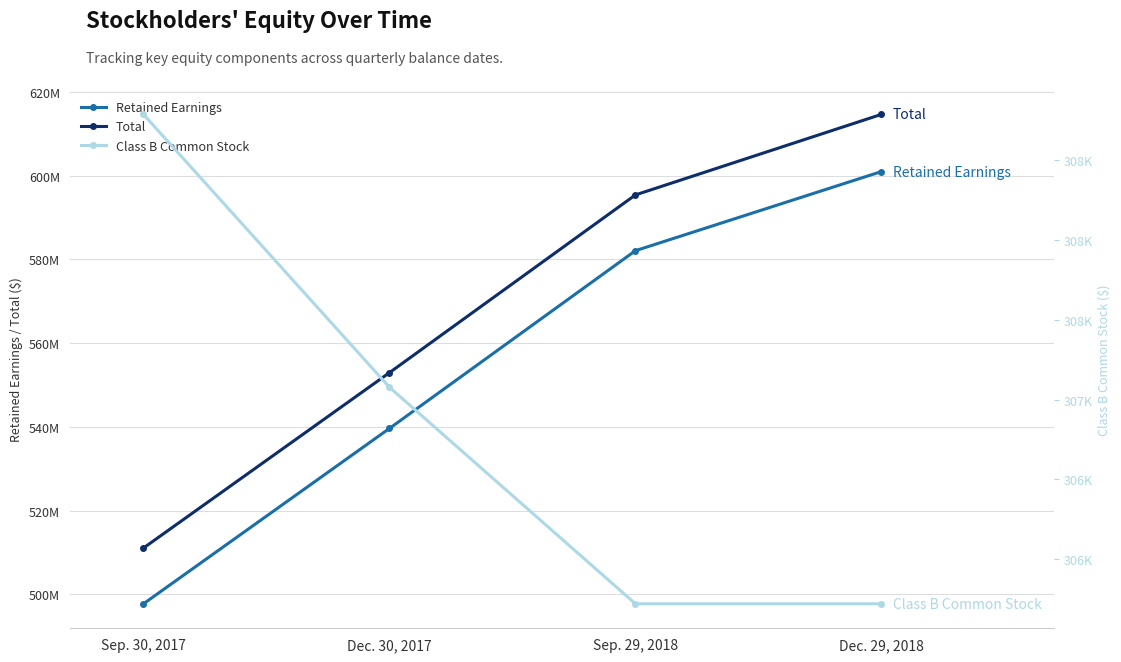

List the labels in order of Total value, smallest first.

Sep. 30, 2017, Dec. 30, 2017, Sep. 29, 2018, Dec. 29, 2018